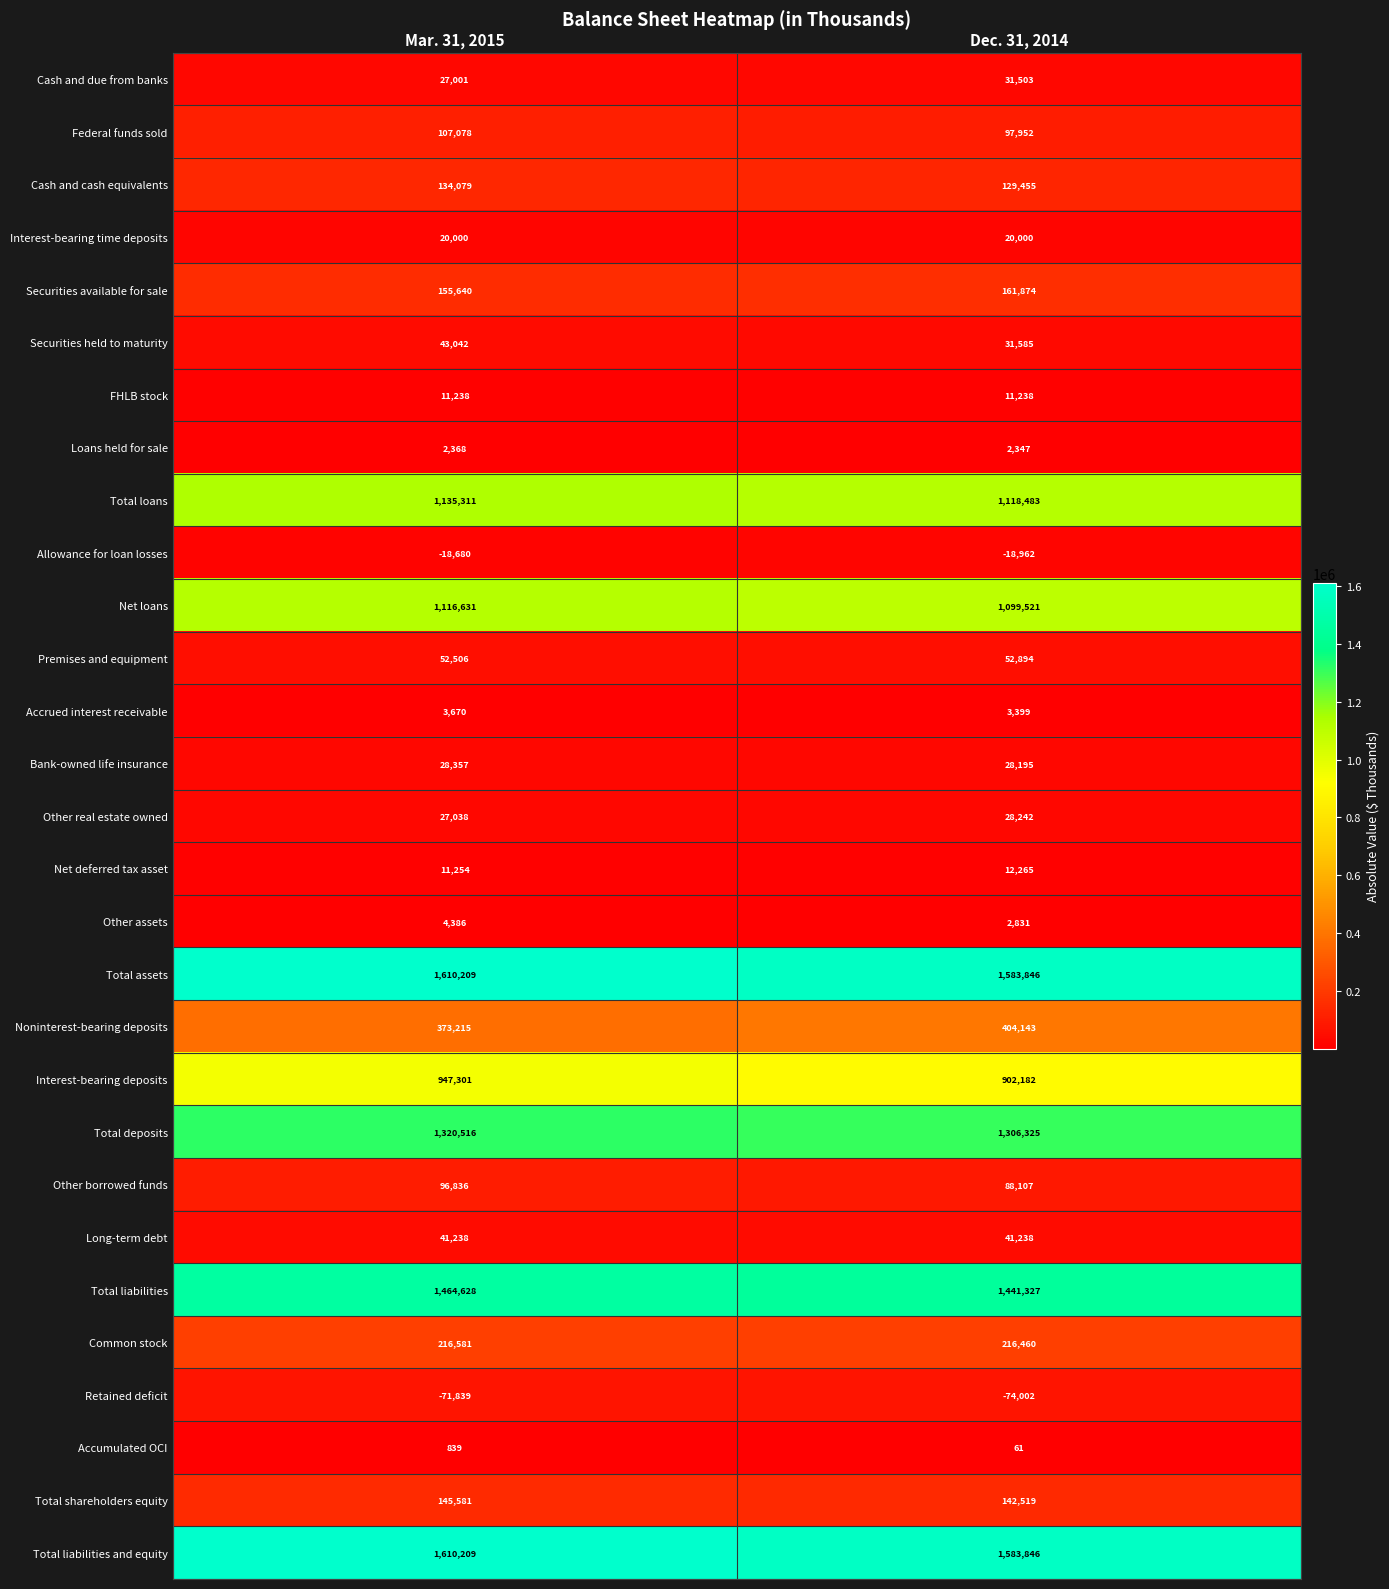

What is the total value across all series at Mar. 31, 2015?

10616233